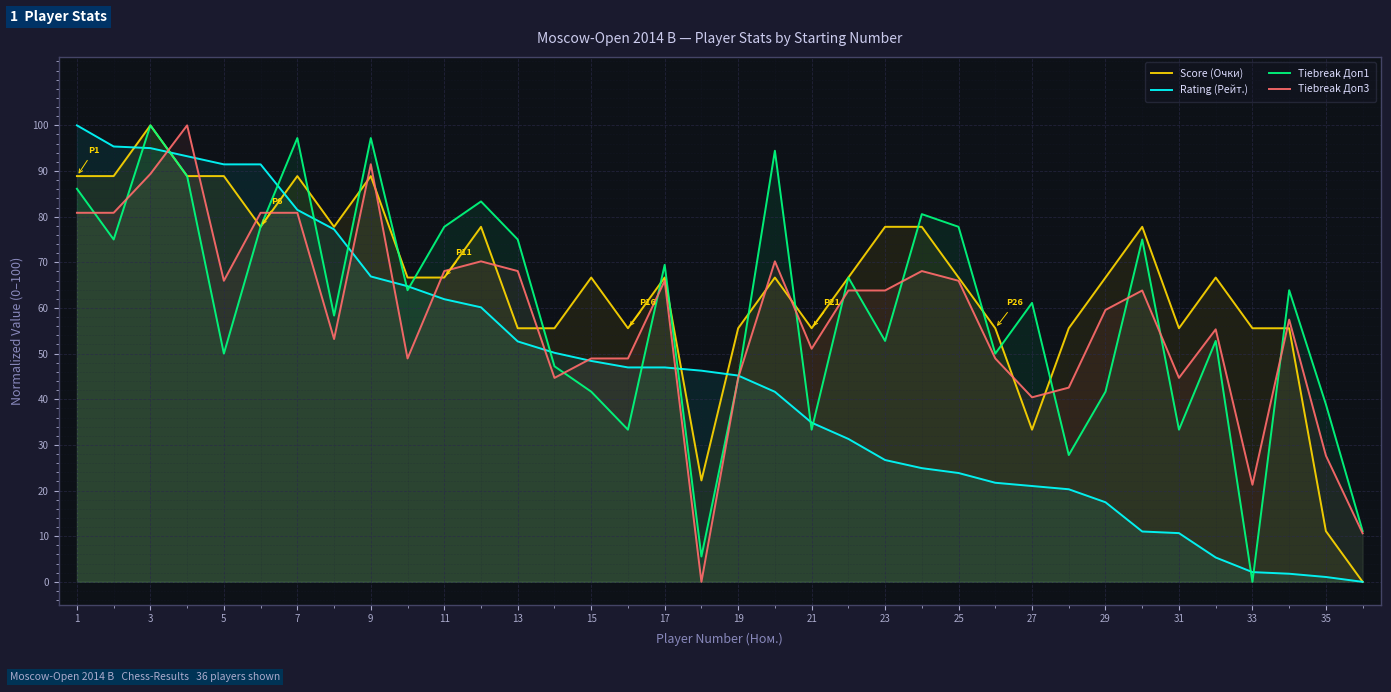

At which category is the sum across all series the highest?

3